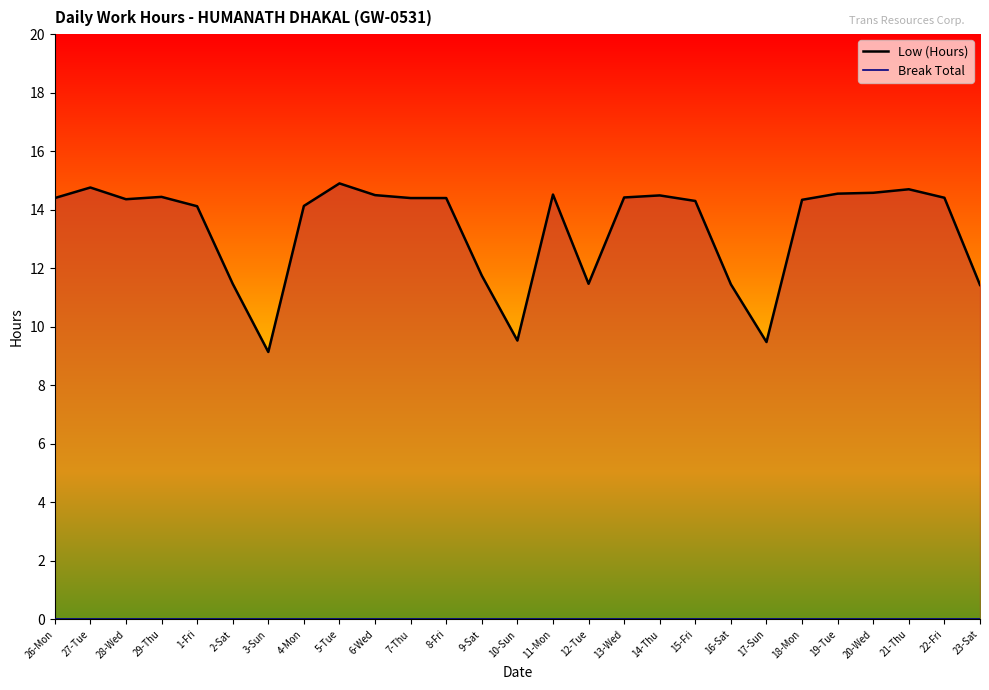

At which label does Break Total line reach its minimum?

26-Mon